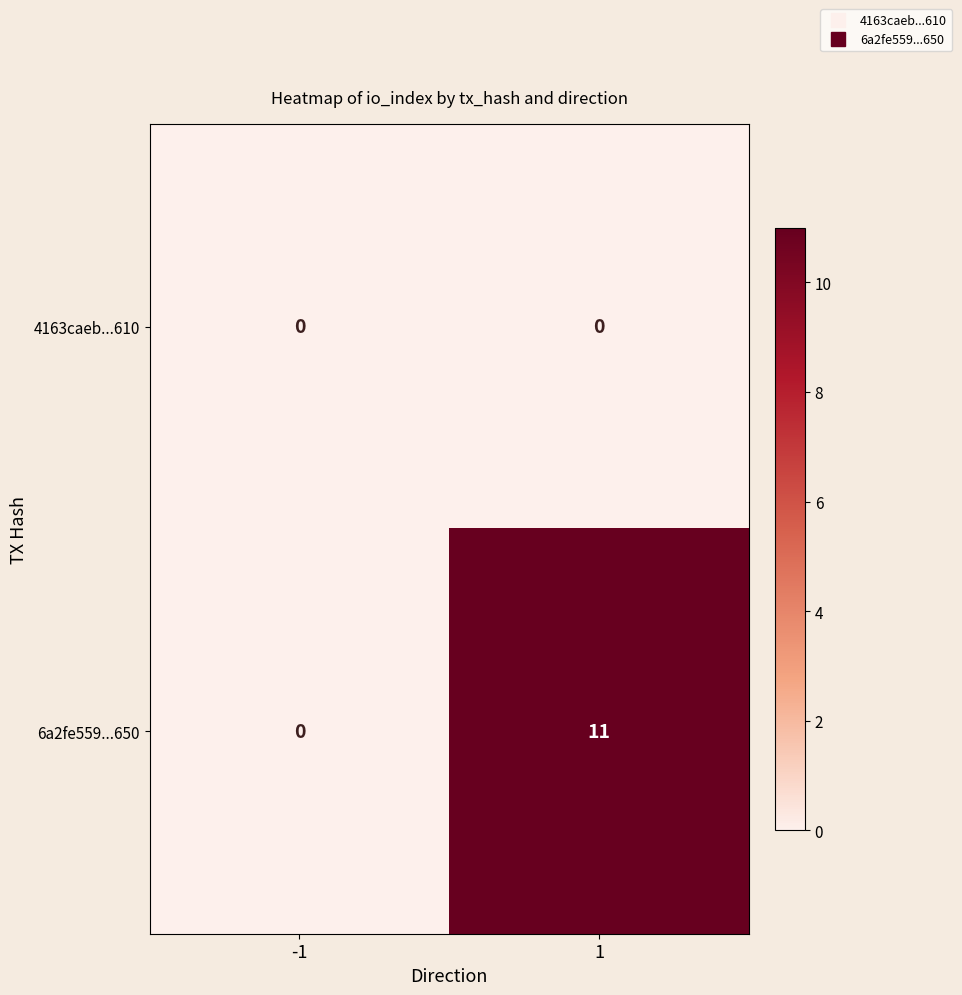

Reading left to right, what are all the values shown in this chart?

4163caeb...610: 0	0
6a2fe559...650: 0	11